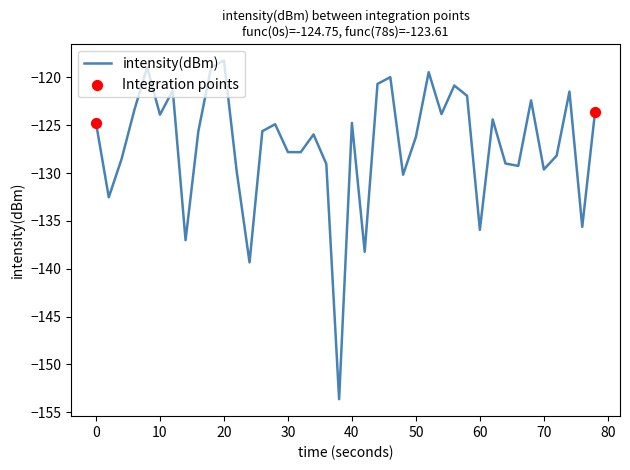

What is the difference between the maximum and minimum values?

35.4